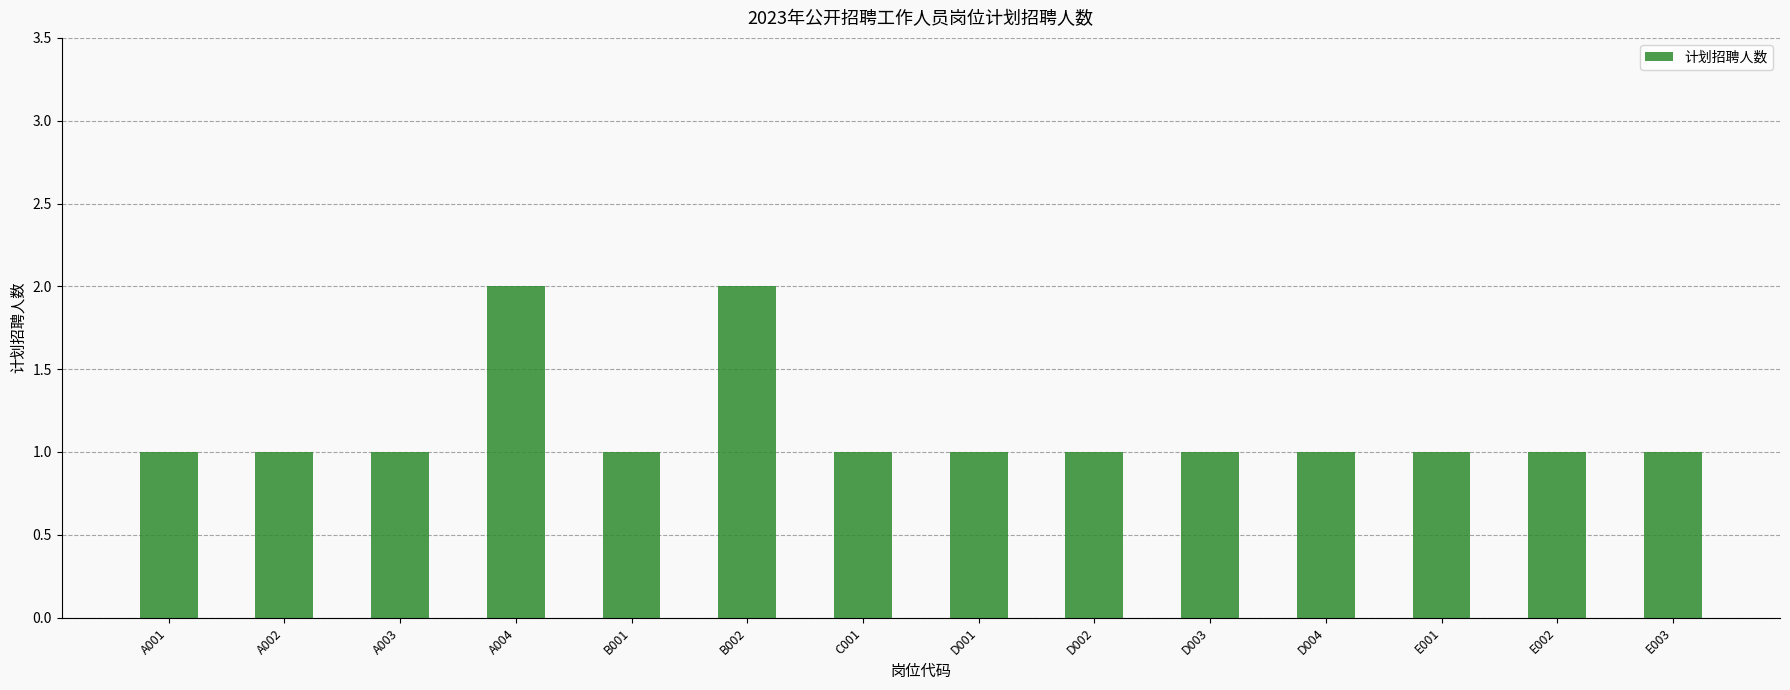

Does the chart contain any negative values?

No